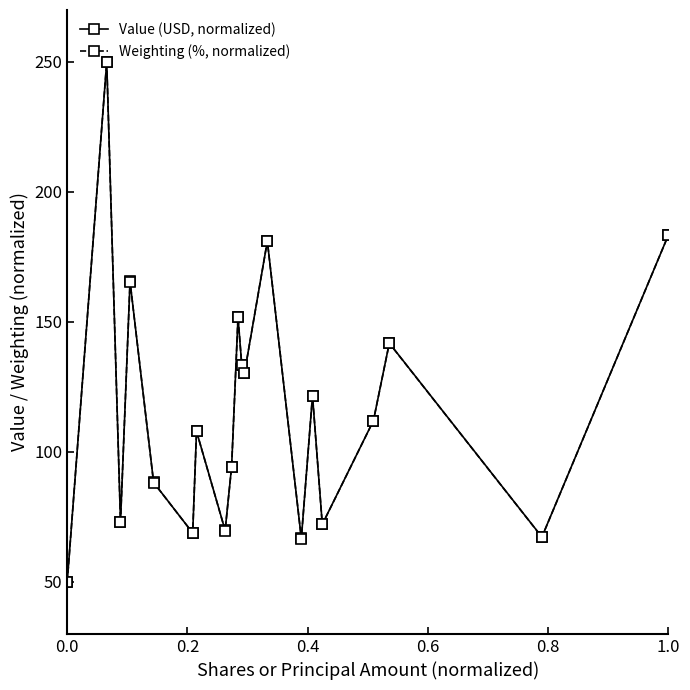

What is the greatest value displayed?

250.0